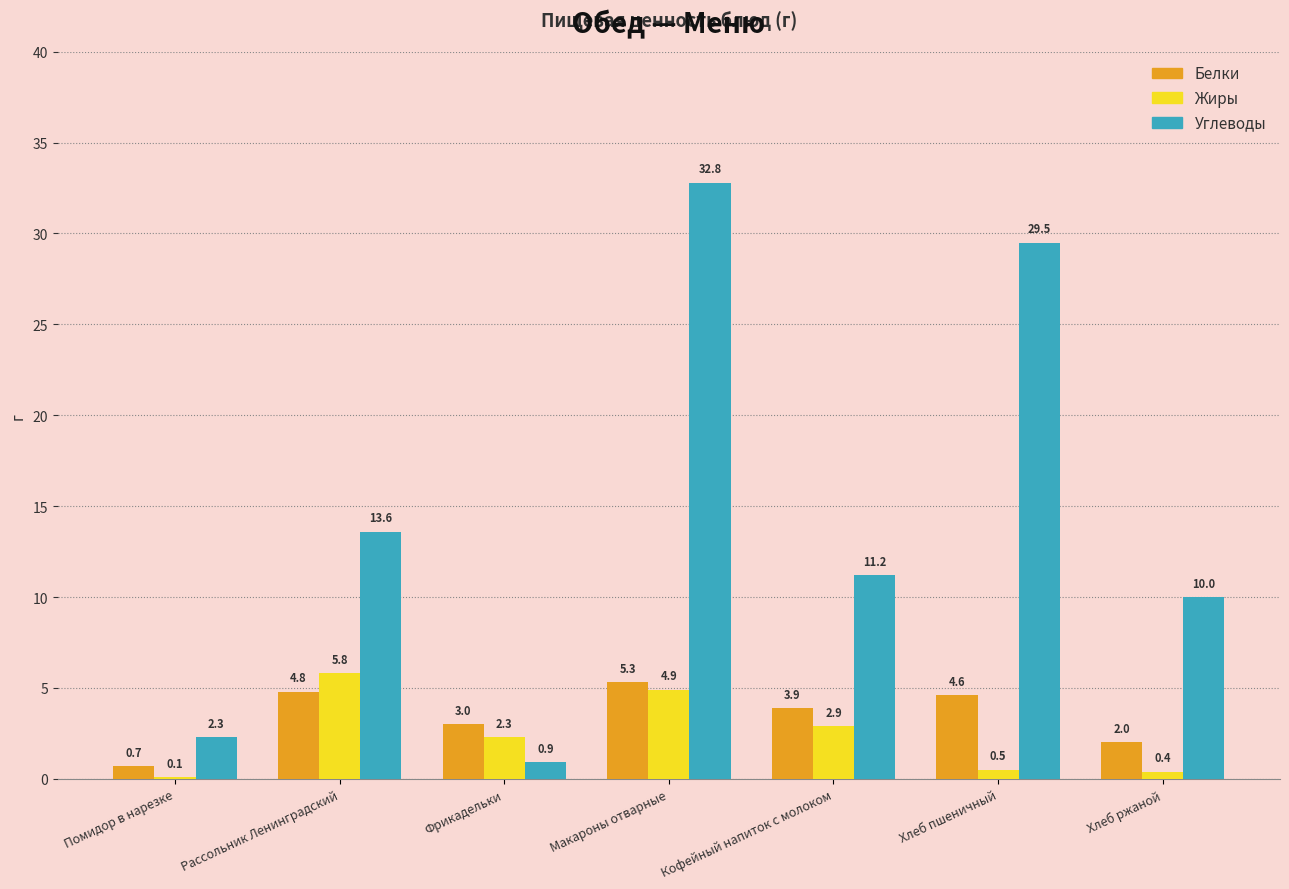

Reading right to left, what are all the values shown in this chart?

Белки: Хлеб ржаной=2.0	Хлеб пшеничный=4.6	Кофейный напиток с молоком=3.9	Макароны отварные=5.3	Фрикадельки=3.0	Рассольник Ленинградский=4.8	Помидор в нарезке=0.7
Жиры: Хлеб ржаной=0.4	Хлеб пшеничный=0.5	Кофейный напиток с молоком=2.9	Макароны отварные=4.9	Фрикадельки=2.3	Рассольник Ленинградский=5.8	Помидор в нарезке=0.1
Углеводы: Хлеб ржаной=10.0	Хлеб пшеничный=29.5	Кофейный напиток с молоком=11.2	Макароны отварные=32.8	Фрикадельки=0.9	Рассольник Ленинградский=13.6	Помидор в нарезке=2.3